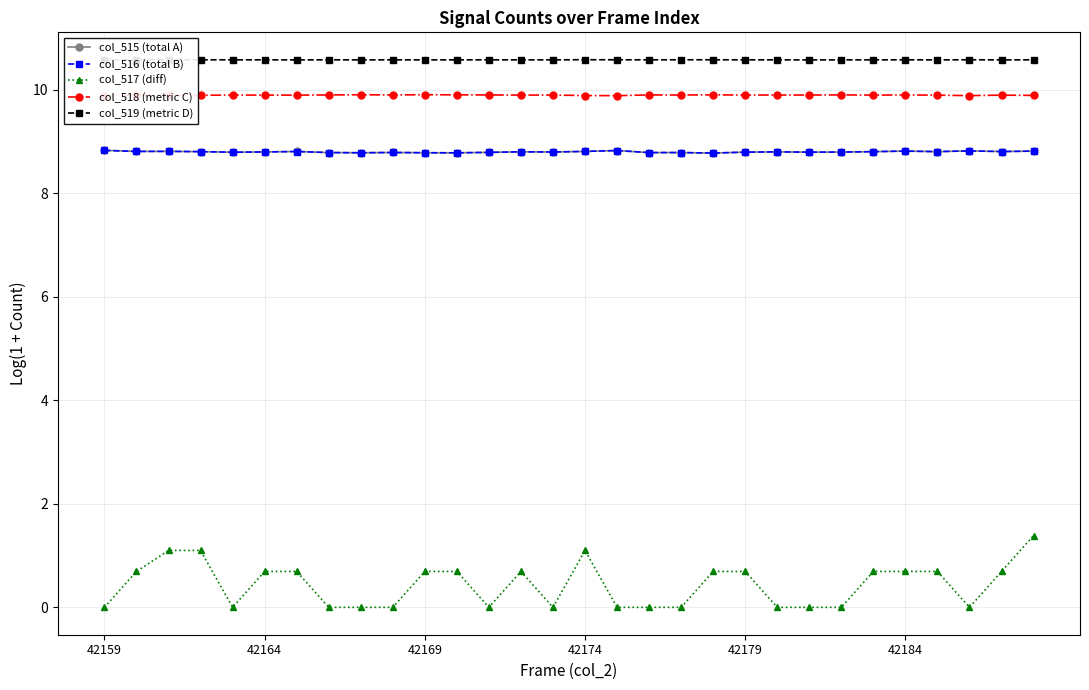

Is it true that col_518 (metric C) equals 9.9 at 17?

True